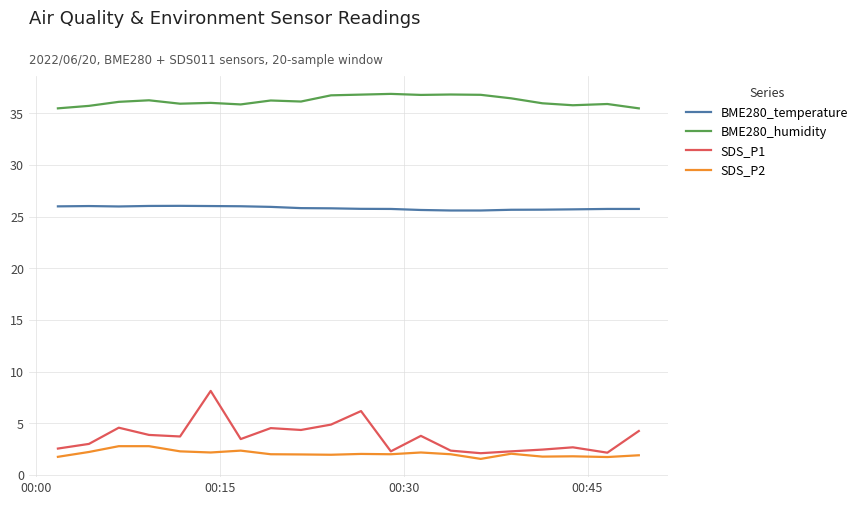

What is the greatest value displayed?

36.9